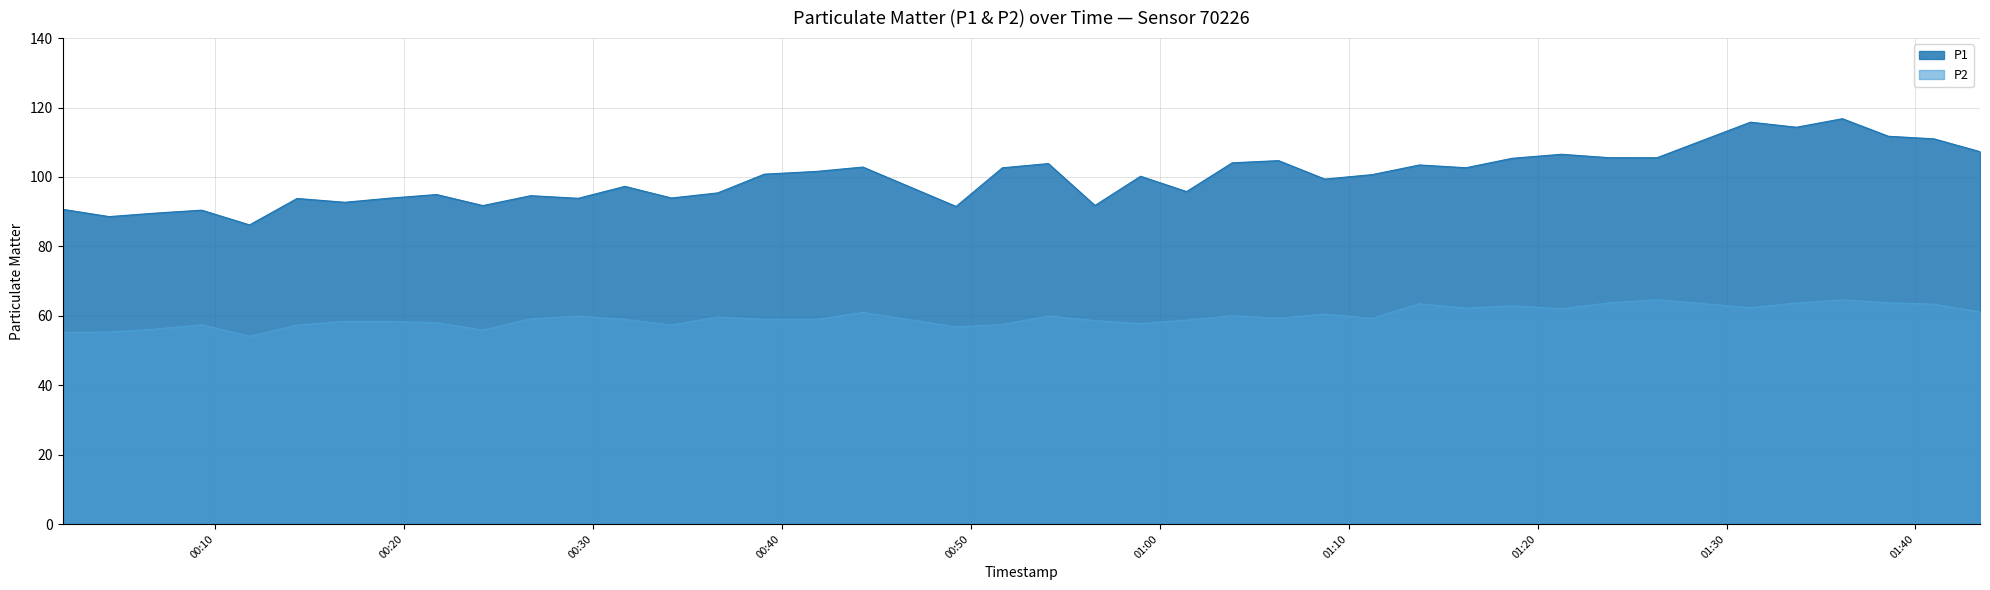

In P1, how many points are higher than both neighbors (excluding endpoints)?

13